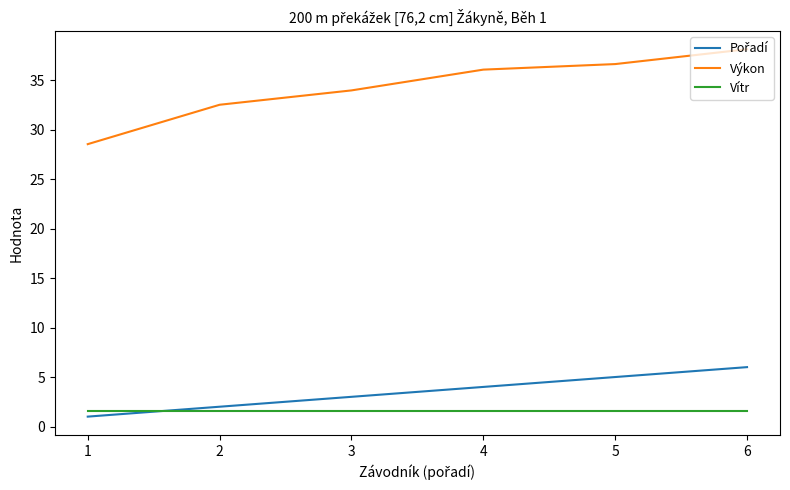

True or false: Vítr and Výkon intersect in this chart.

False